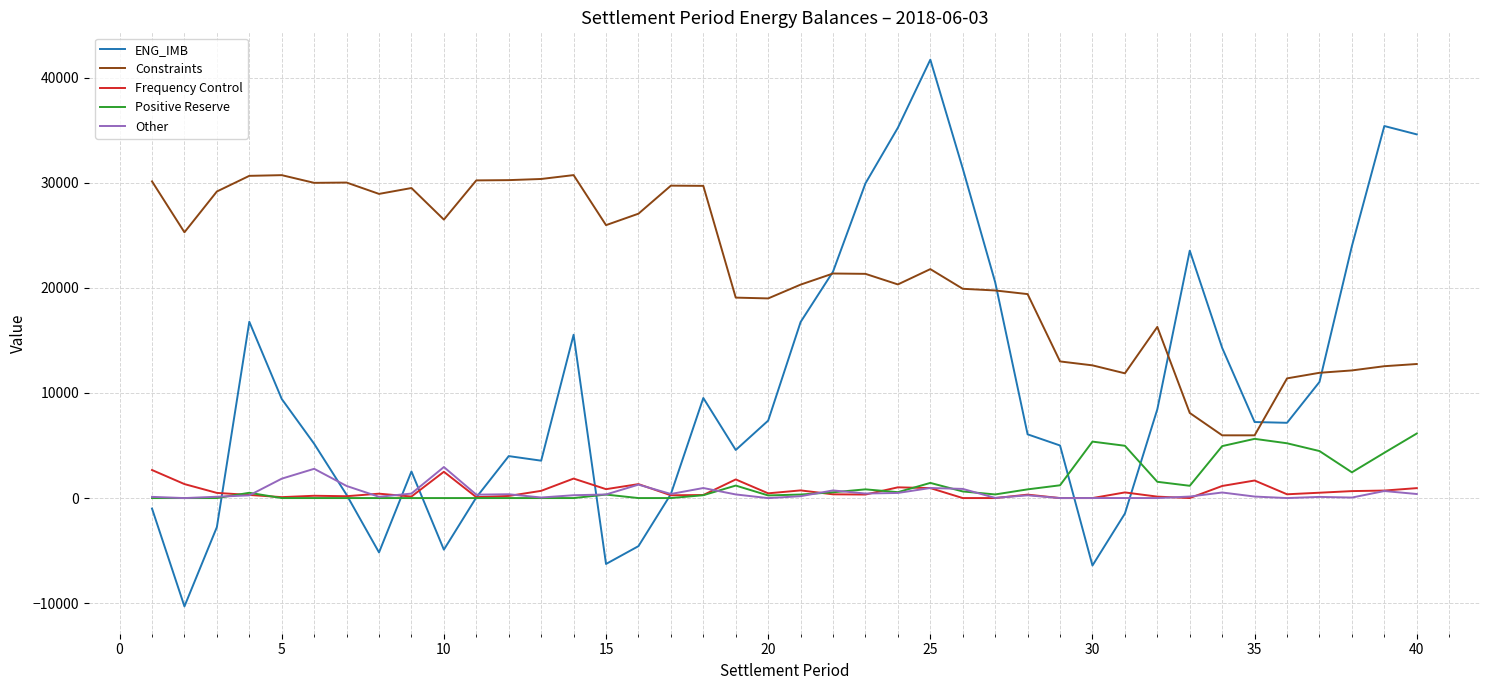

What is the greatest value displayed?

41719.9